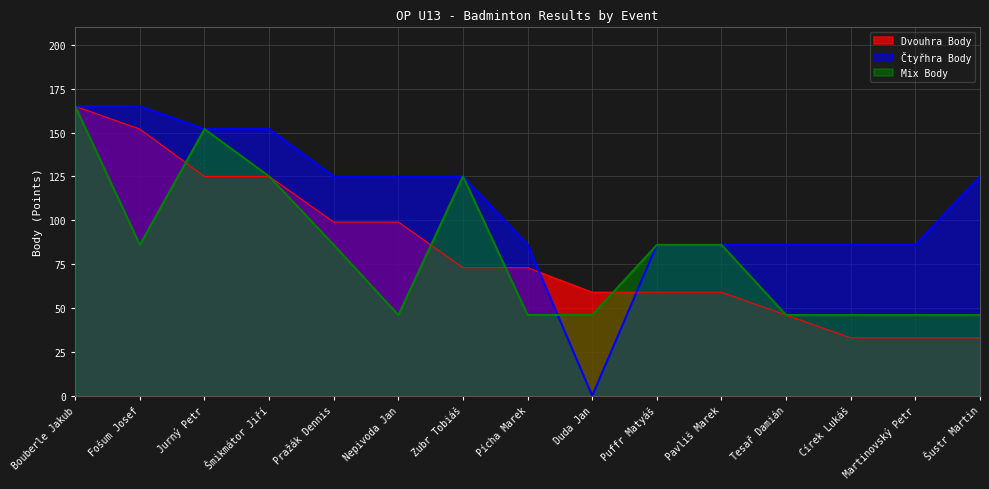

At which category does Mix Body reach its first local peak?

Jurný Petr